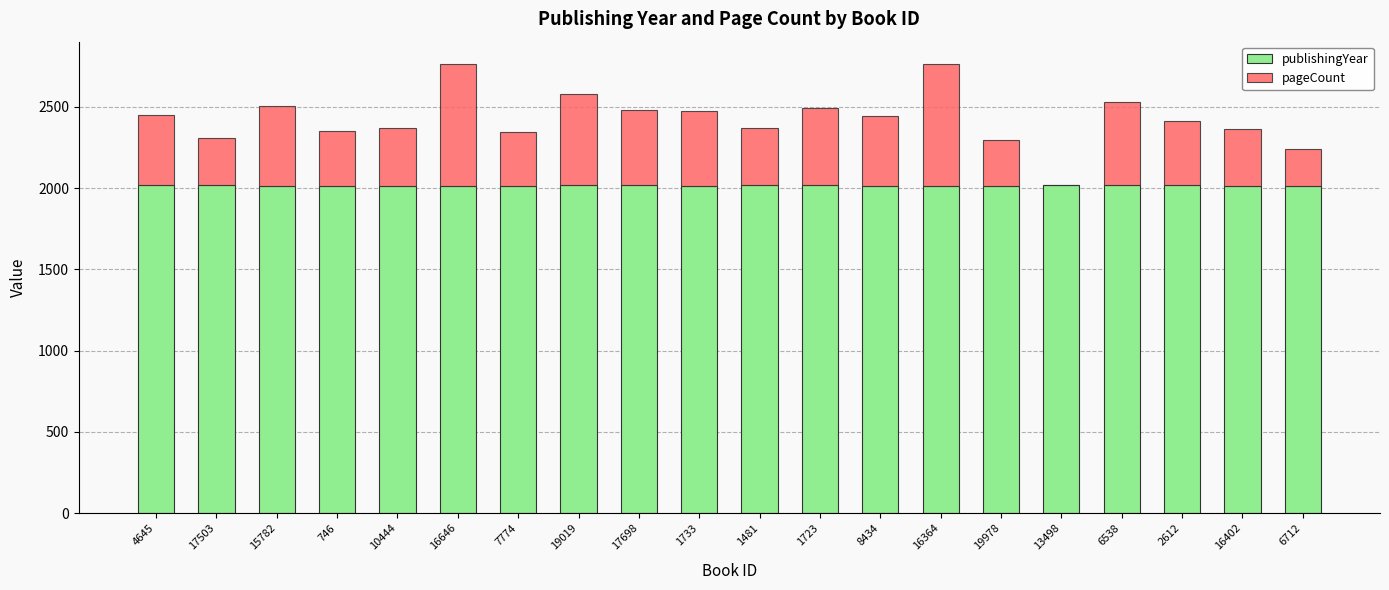

Is it true that publishingYear equals 3219 at 8434?

False